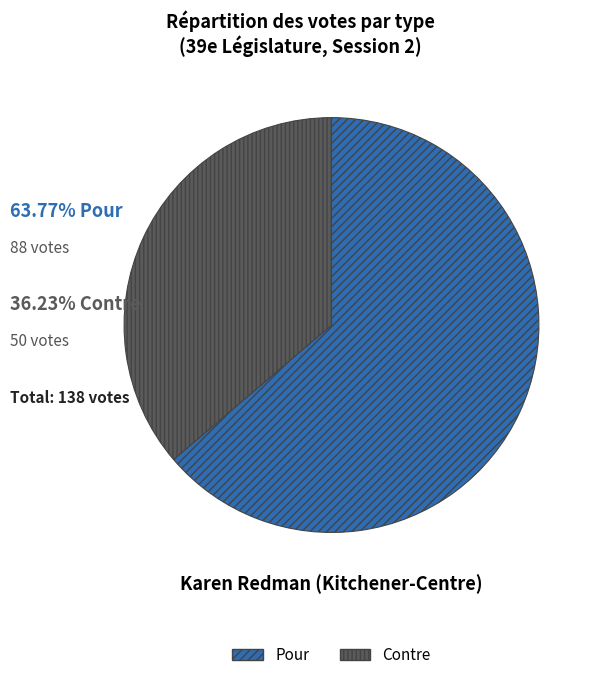

What is the smallest slice in the pie chart?

Contre